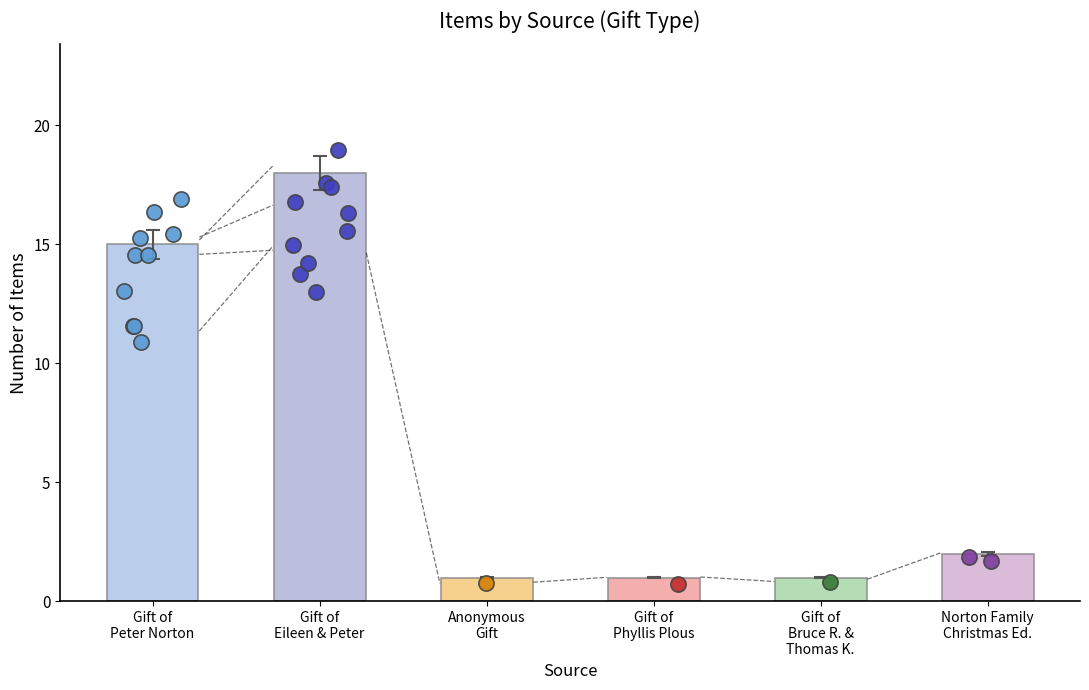

Approximately how many times larger is the value at Anonymous Gift compared to Gift of Eileen and Peter Norton?

0.1